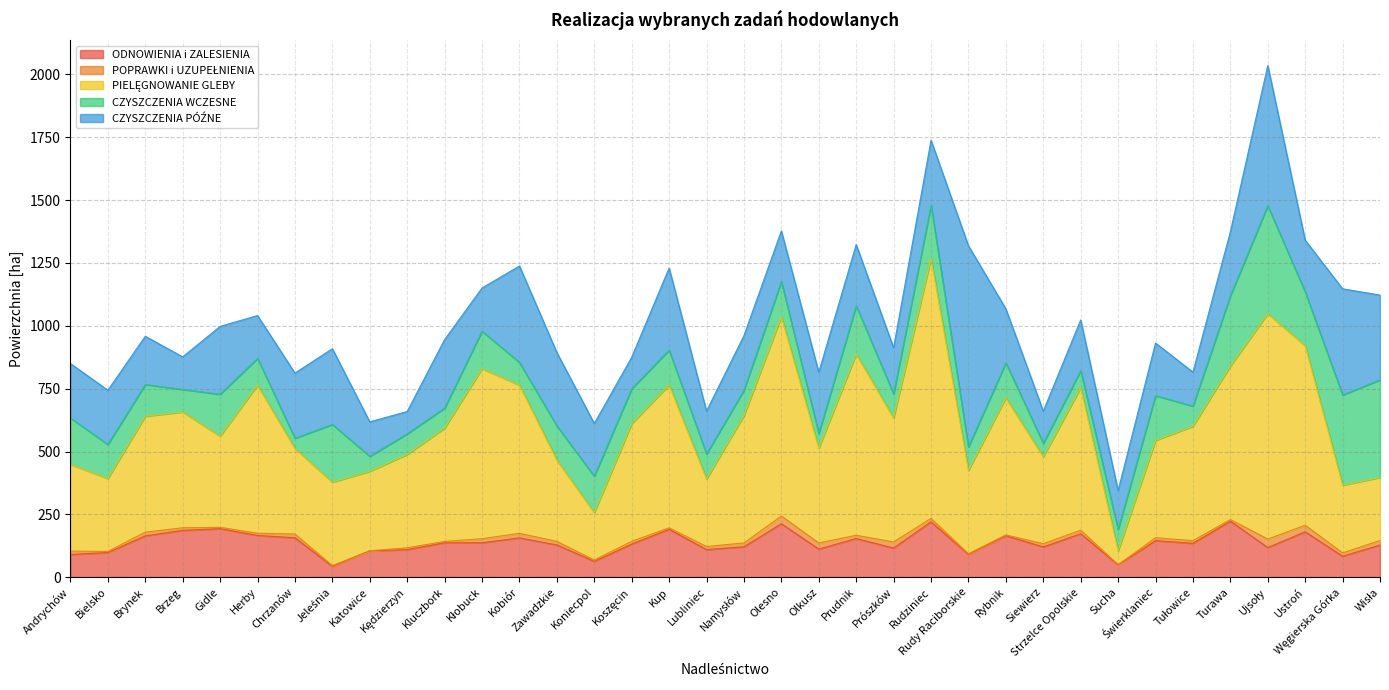

Where is POPRAWKI i UZUPEŁNIENIA nearest to the value 17?

Kłobuck